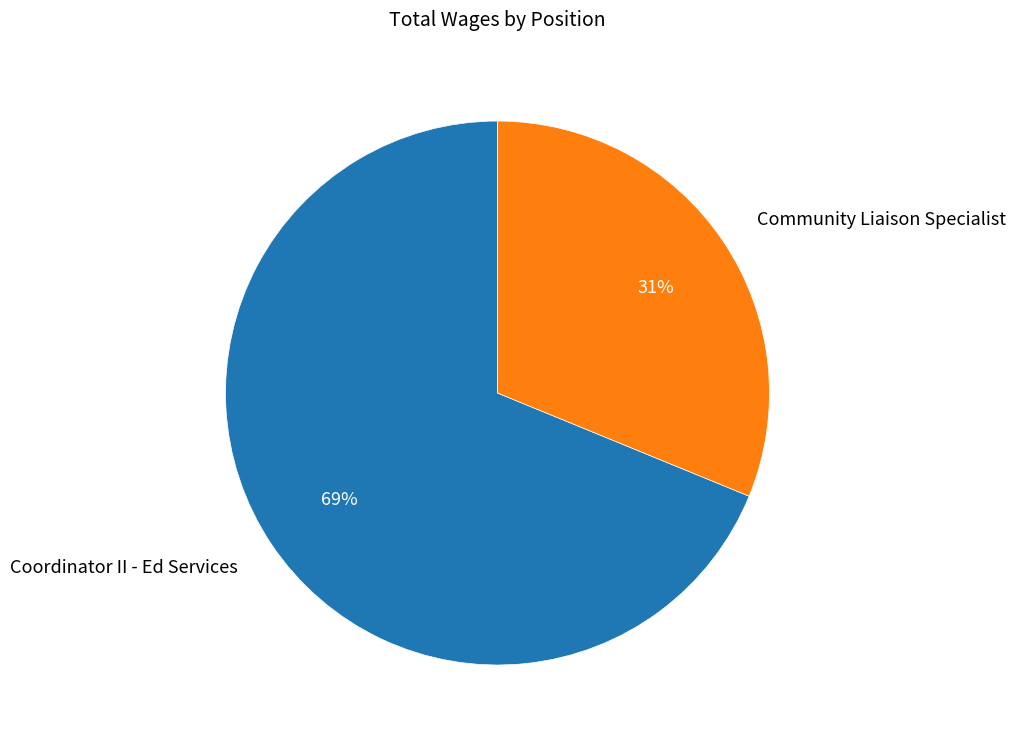

Approximately how many times larger is the value at Coordinator II - Ed Services compared to Community Liaison Specialist?

2.2